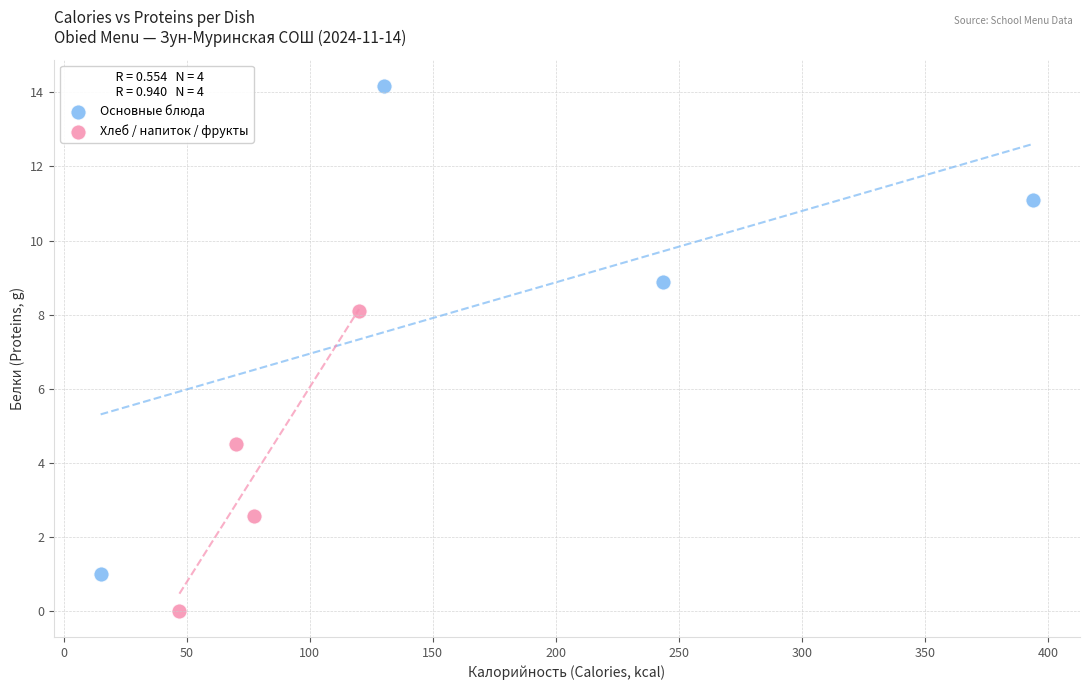

Which series contains the highest Y value?

Основные блюда